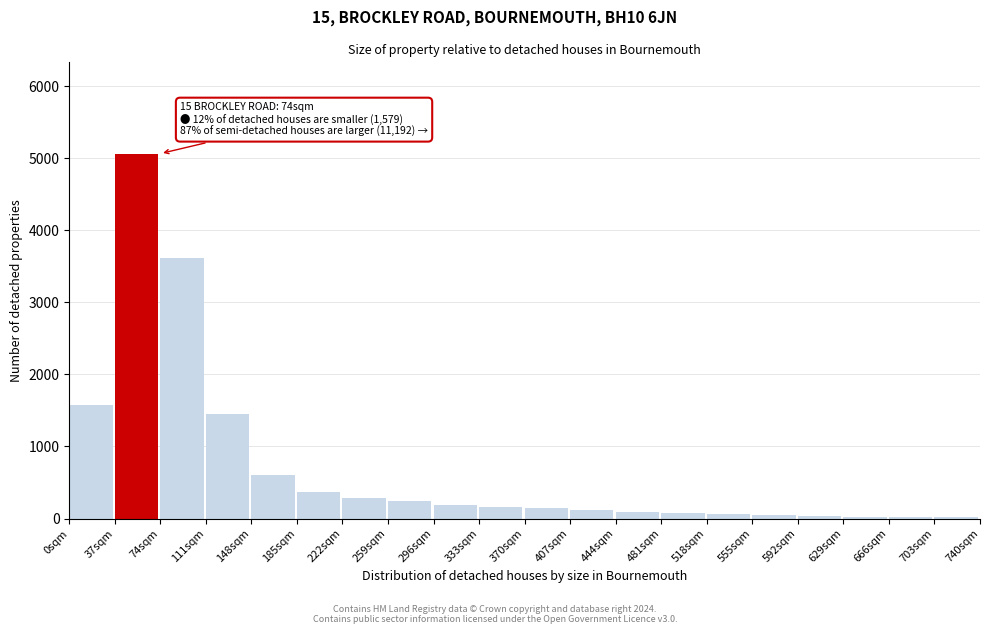

Which label corresponds to the largest value in the chart?

37sqm